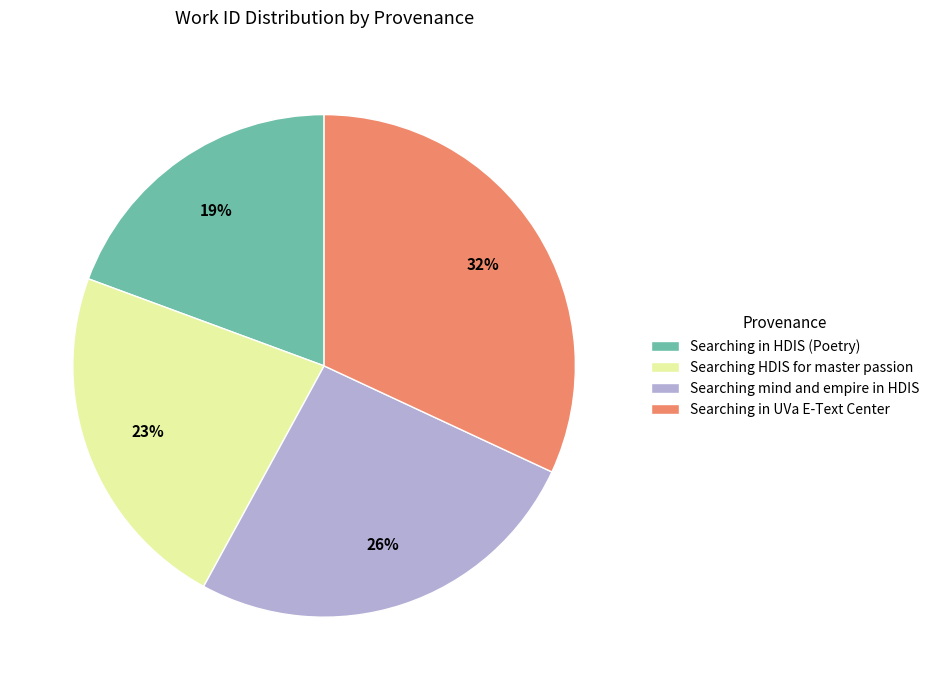

True or false: Searching in HDIS (Poetry) accounts for 19% of the total.

True